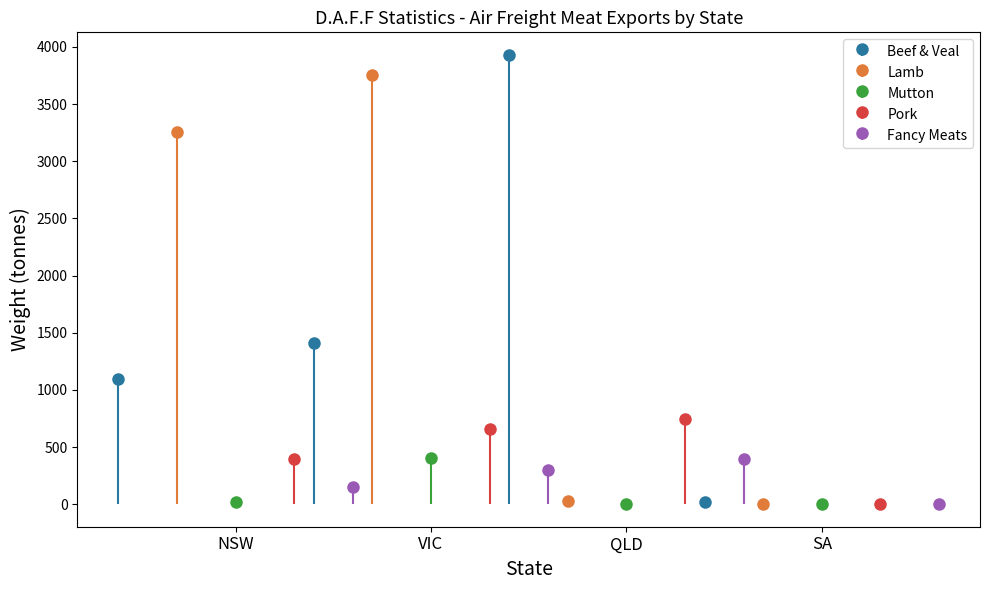

What is the value of the 4th bar from the left?

19.4